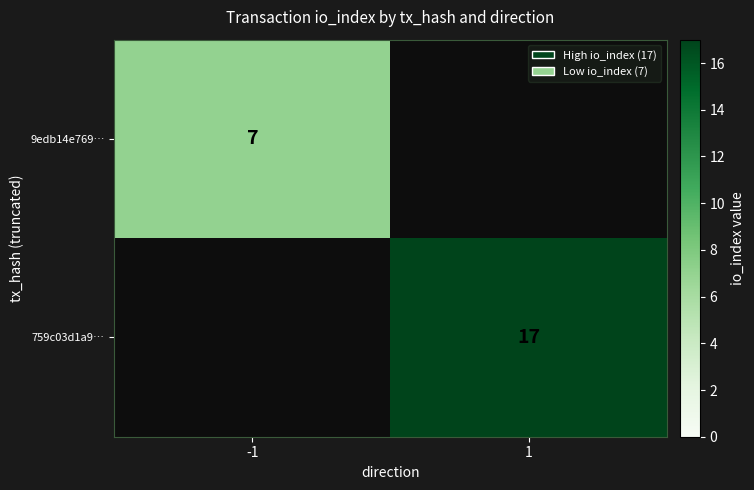

The 9edb14e769… series shows 2 at -1. True or false?

False